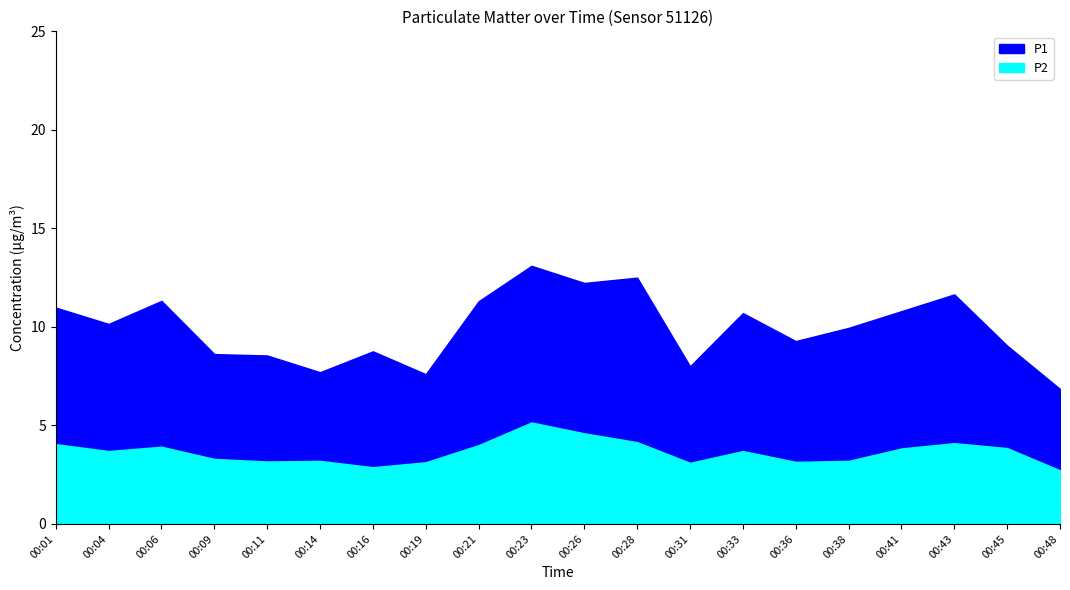

Which category has the lowest value across all series?

00:48